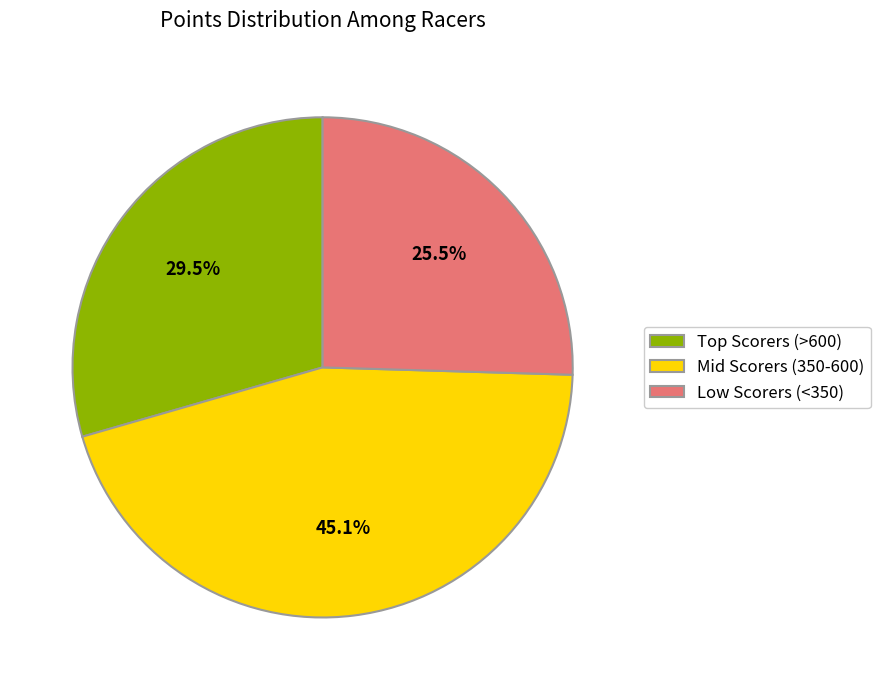

Is there a majority slice in this chart?

No